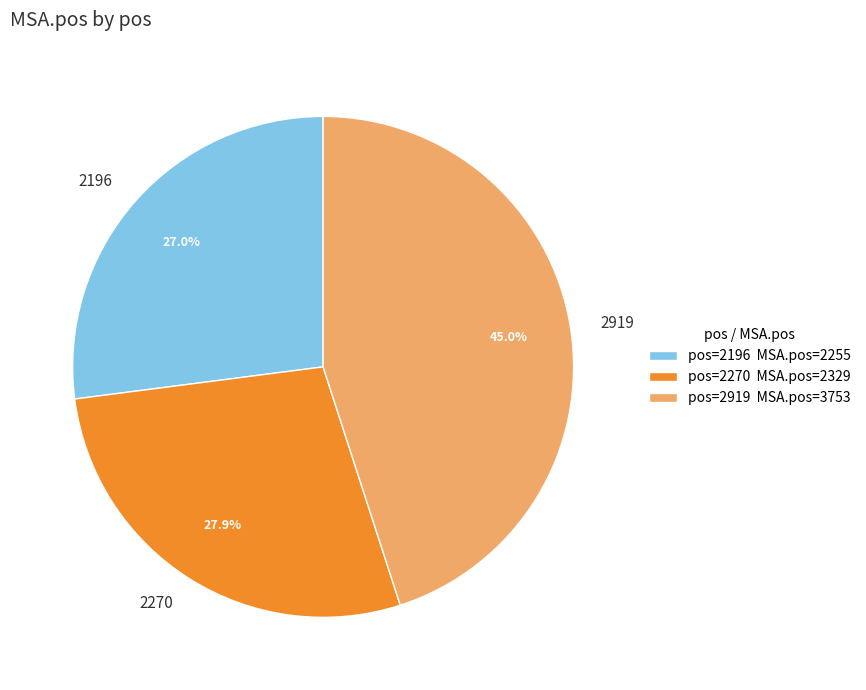

Is there a majority slice in this chart?

No